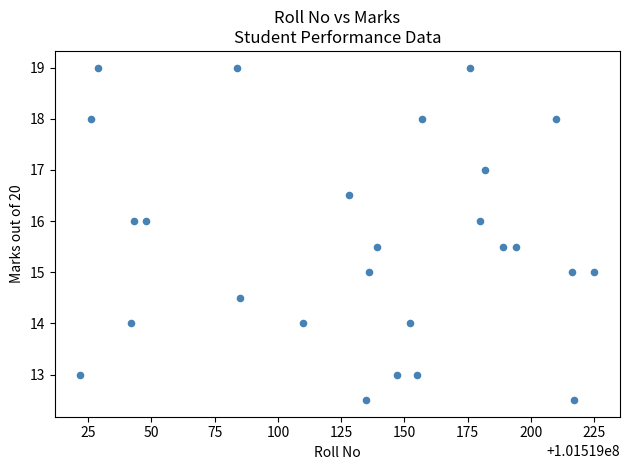

What is the range of X values (max minus min)?

203.0